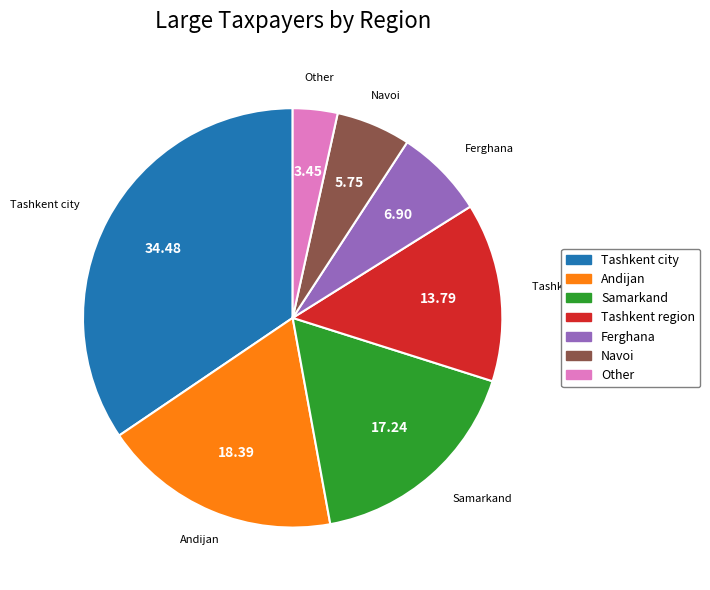

Which slice is the largest?

Tashkent city